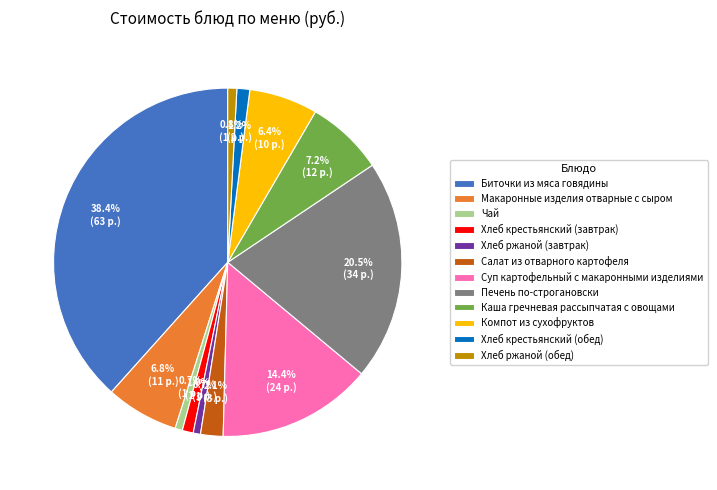

Combined, do Биточки из мяса говядины and Хлеб ржаной (обед) account for over 50%?

No